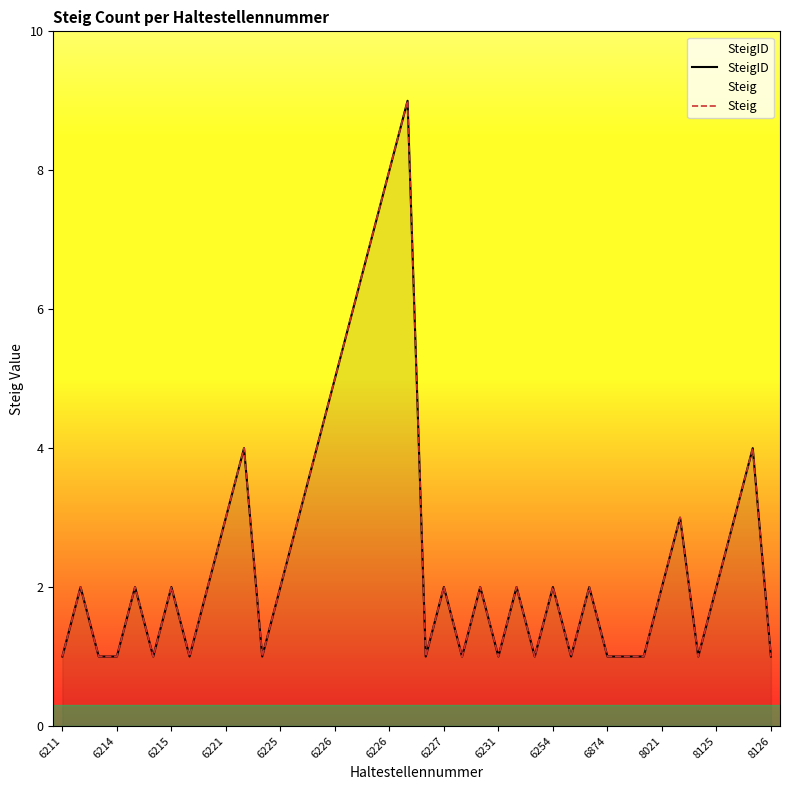

Which series has the widest spread of values?

SteigID